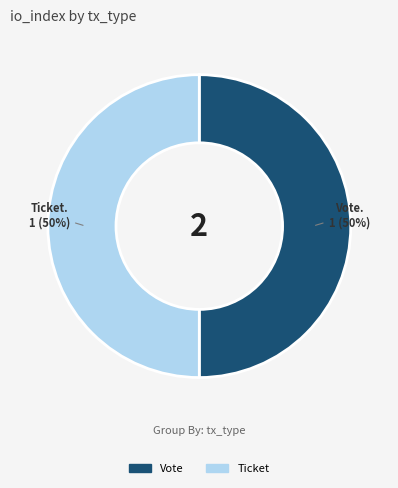

To the nearest percent, what is the average slice percentage?

50%